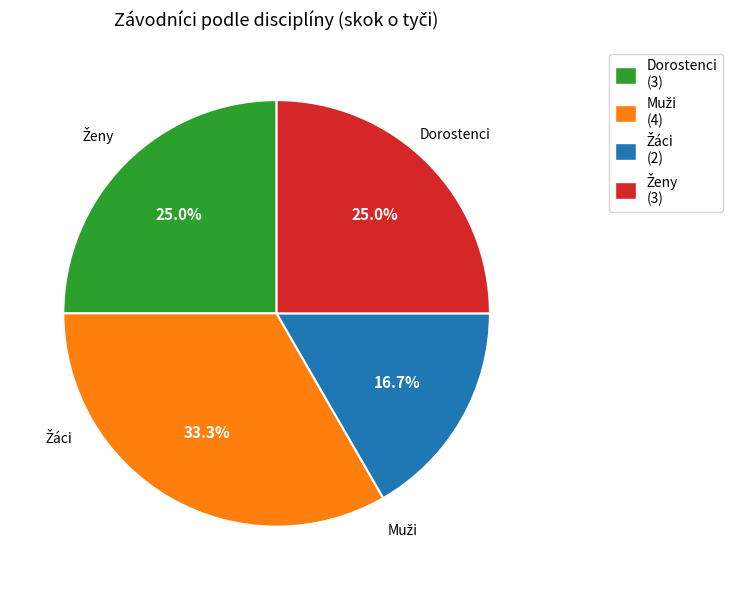

Does Dorostenci (3) represent more than half of the total?

No